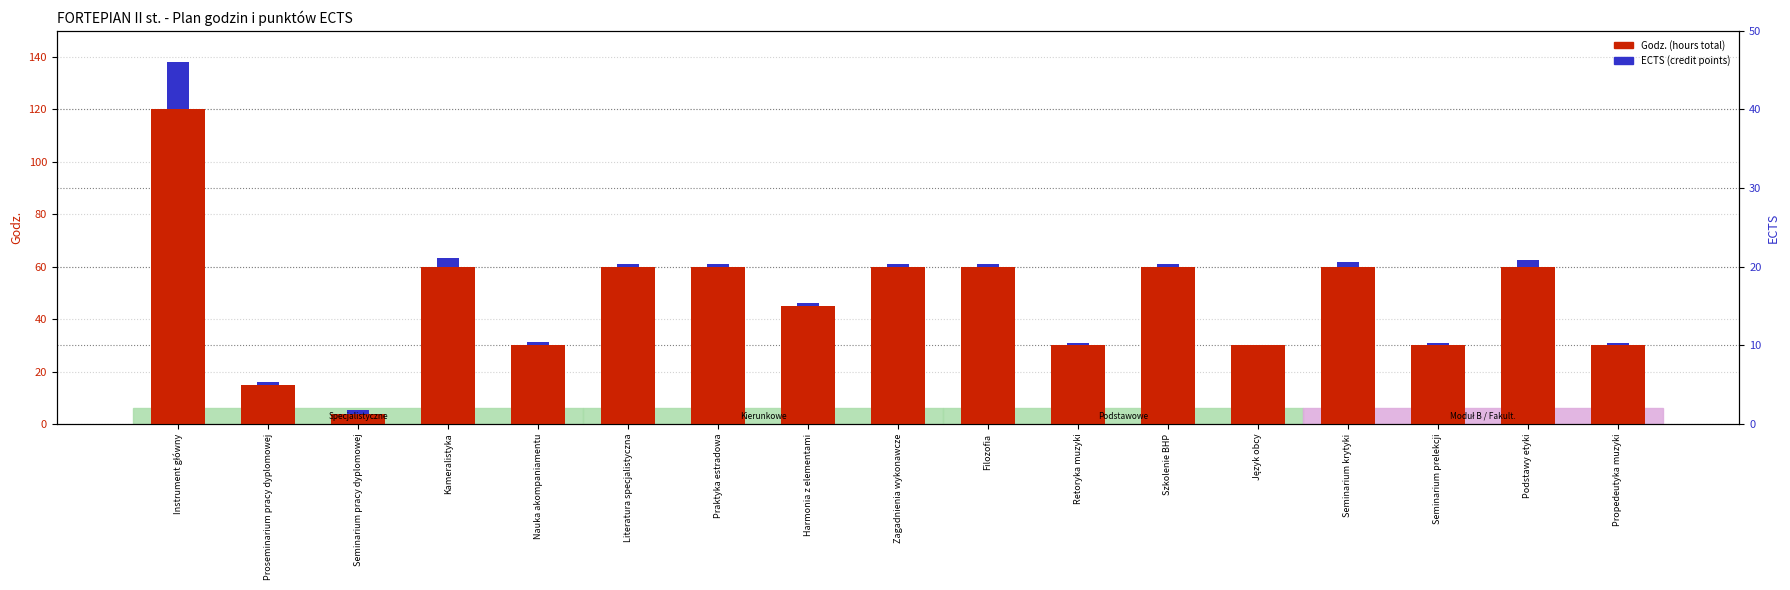

Rank the series at Propedeutyka muzyki from lowest to highest value.

ECTS (points), Godz. (hours)